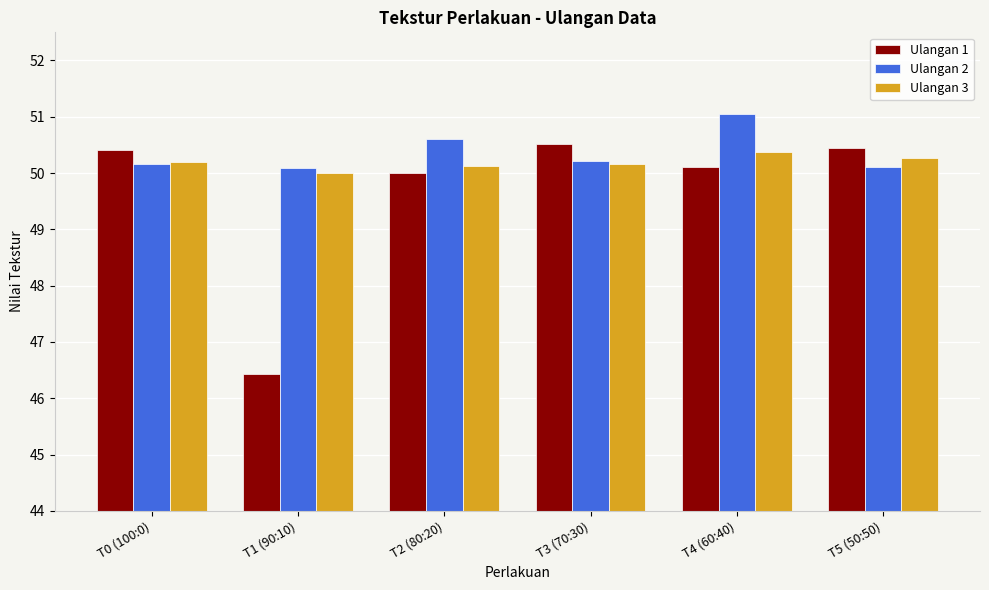

What is the minimum value shown in the chart?

46.4